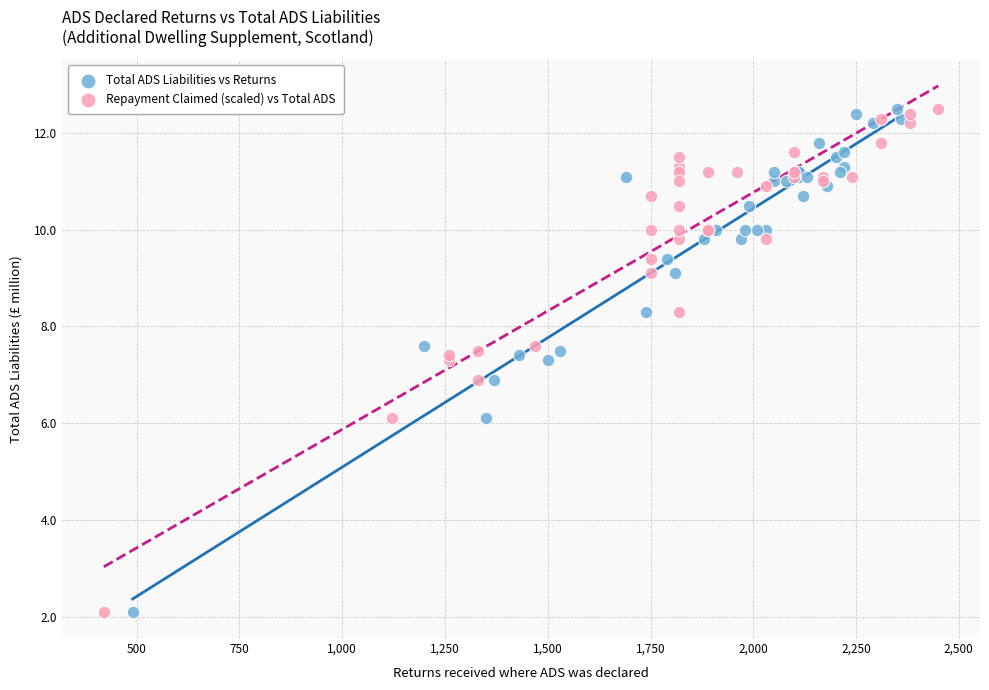

What are all the series names shown in the legend?

Total ADS Liabilities vs Returns, Repayment Claimed (scaled) vs Total ADS